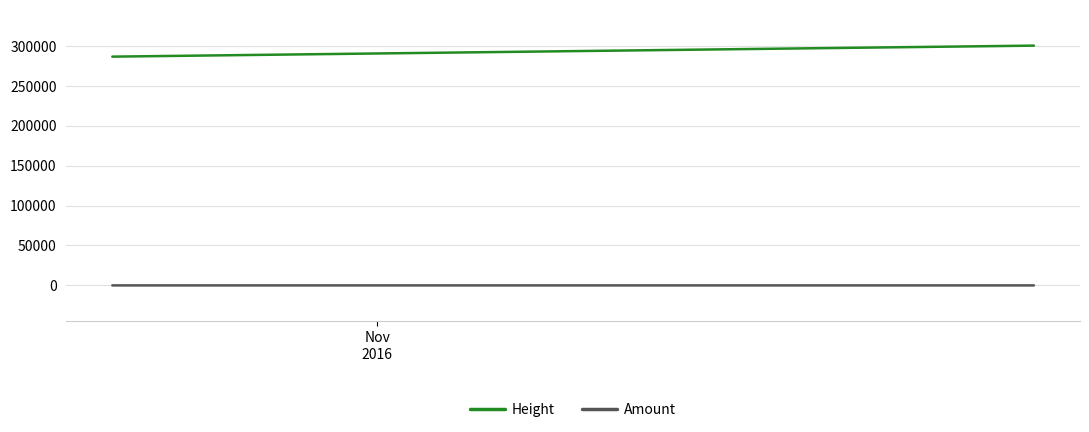

List the series in order of their overall mean, lowest first.

Amount, Height